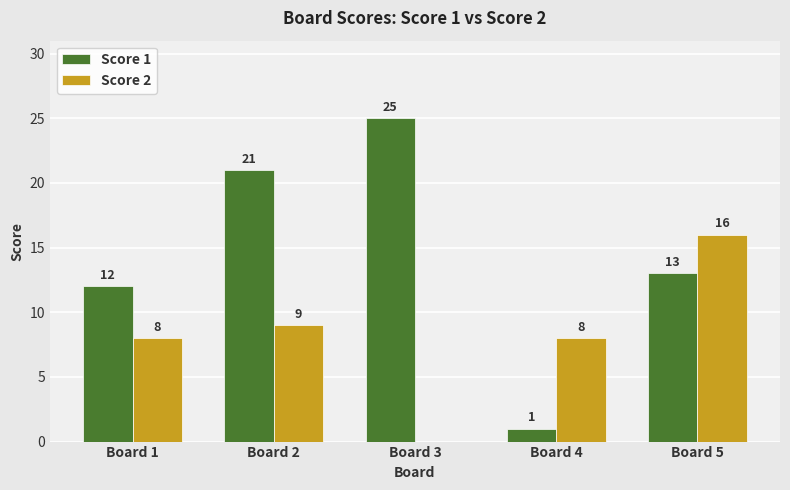

At which category is the sum across all series the highest?

Board 2